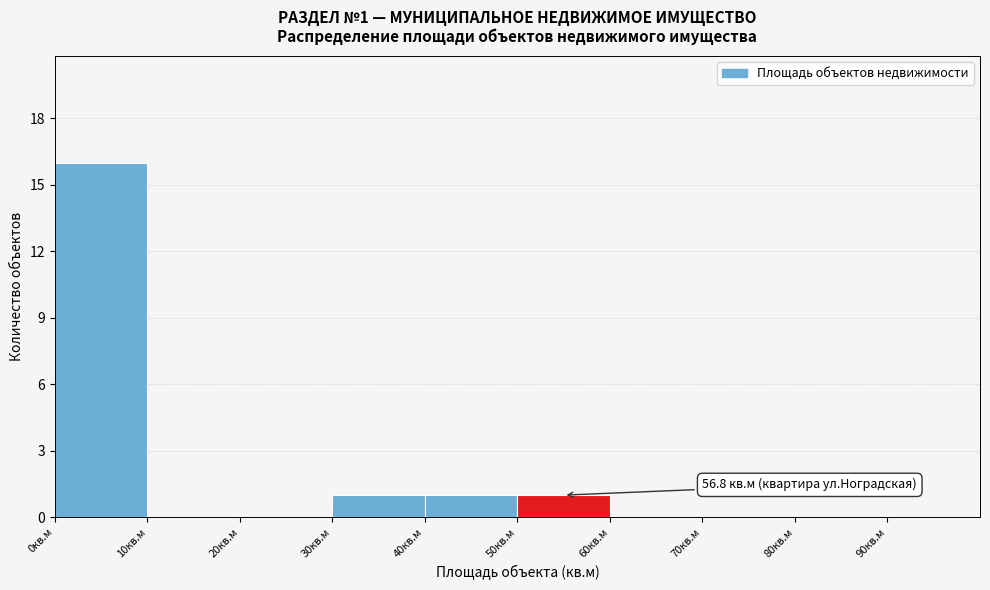

Over which range of the x-axis is the bar tallest?

0 to 10